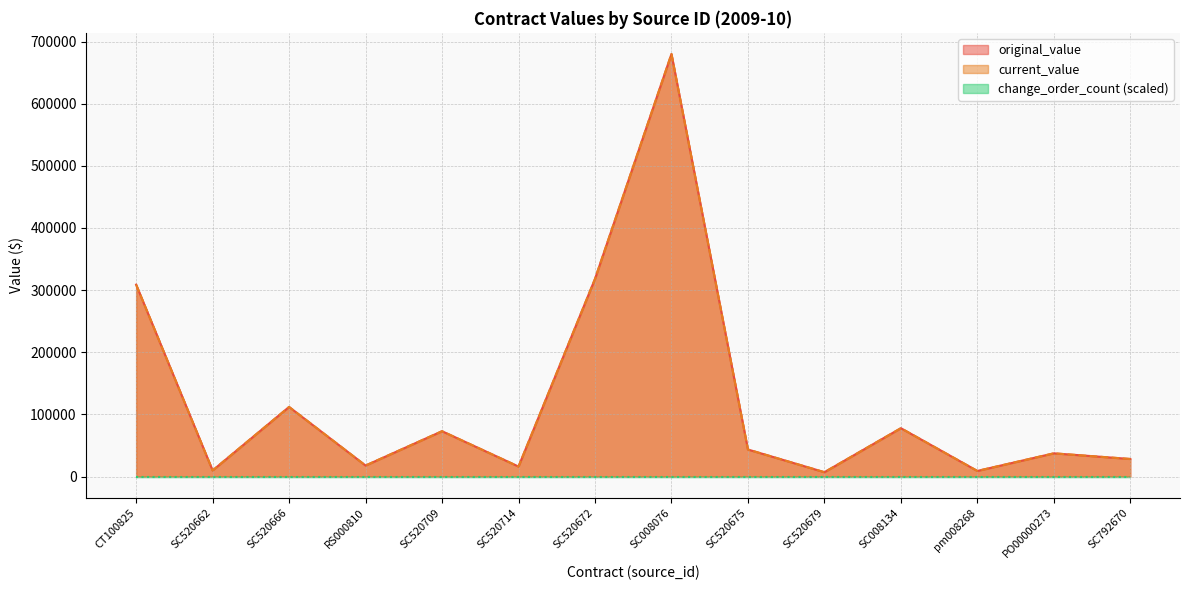

Which series has the widest spread of values?

original_value